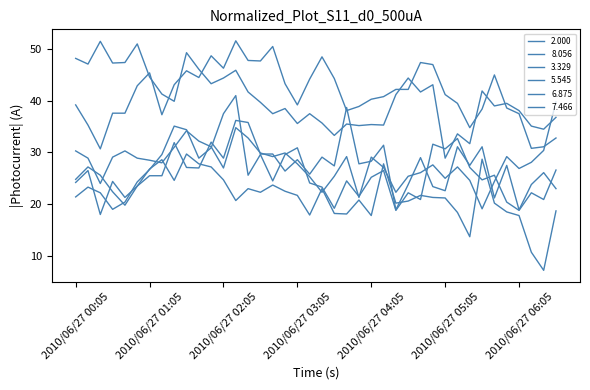

Does the chart display data point markers on the line(s)?

No